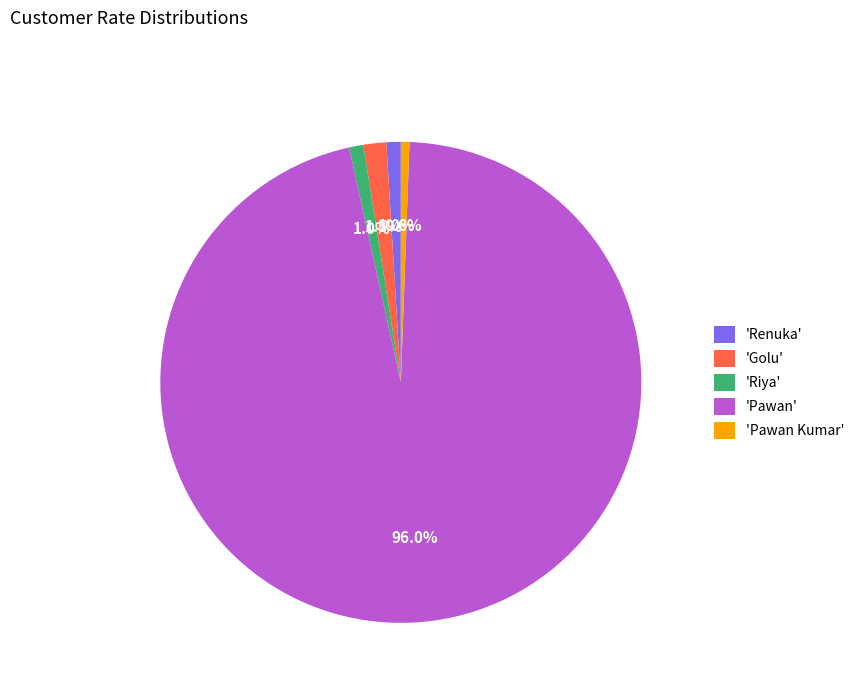

What percentage do 'Pawan' and 'Renuka' together represent?

96.9%